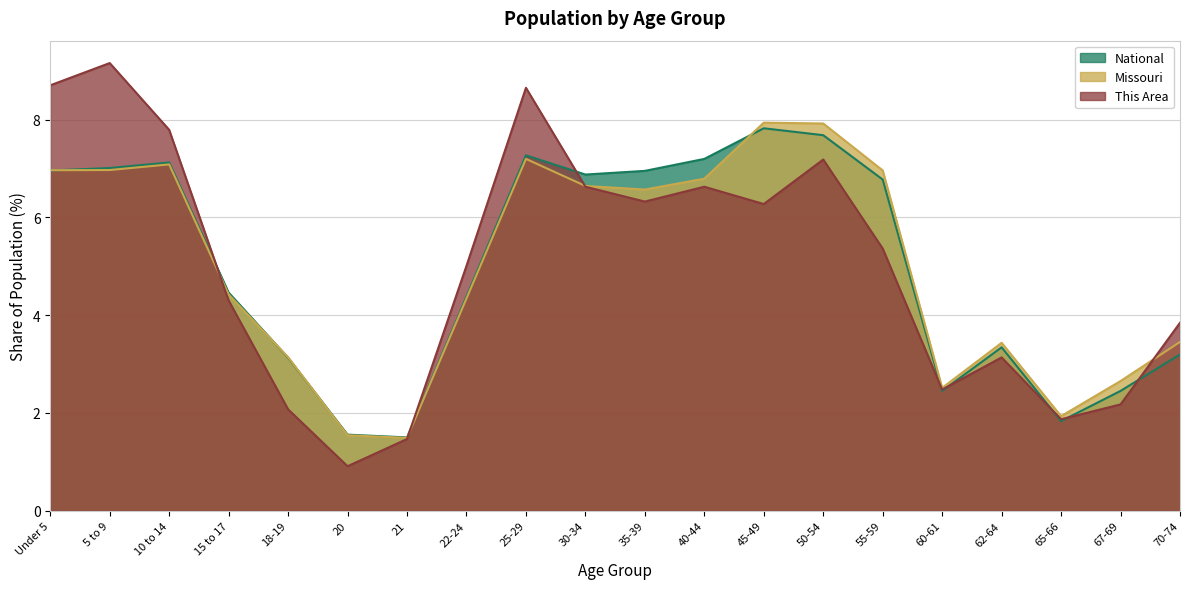

Reading right to left, what are all the values shown in this chart?

This Area: 70-74=3.8	67-69=2.2	65-66=1.9	62-64=3.1	60-61=2.5	55-59=5.4	50-54=7.2	45-49=6.3	40-44=6.6	35-39=6.3	30-34=6.6	25-29=8.7	22-24=5.0	21=1.5	20=0.9	18-19=2.1	15 to 17=4.3	10 to 14=7.8	5 to 9=9.2	Under 5=8.7
Missouri: 70-74=3.5	67-69=2.7	65-66=1.9	62-64=3.4	60-61=2.5	55-59=7.0	50-54=7.9	45-49=7.9	40-44=6.8	35-39=6.6	30-34=6.6	25-29=7.2	22-24=4.3	21=1.5	20=1.5	18-19=3.1	15 to 17=4.4	10 to 14=7.1	5 to 9=7.0	Under 5=7.0
National: 70-74=3.2	67-69=2.5	65-66=1.8	62-64=3.3	60-61=2.5	55-59=6.8	50-54=7.7	45-49=7.8	40-44=7.2	35-39=7.0	30-34=6.9	25-29=7.3	22-24=4.4	21=1.5	20=1.6	18-19=3.1	15 to 17=4.5	10 to 14=7.1	5 to 9=7.0	Under 5=7.0